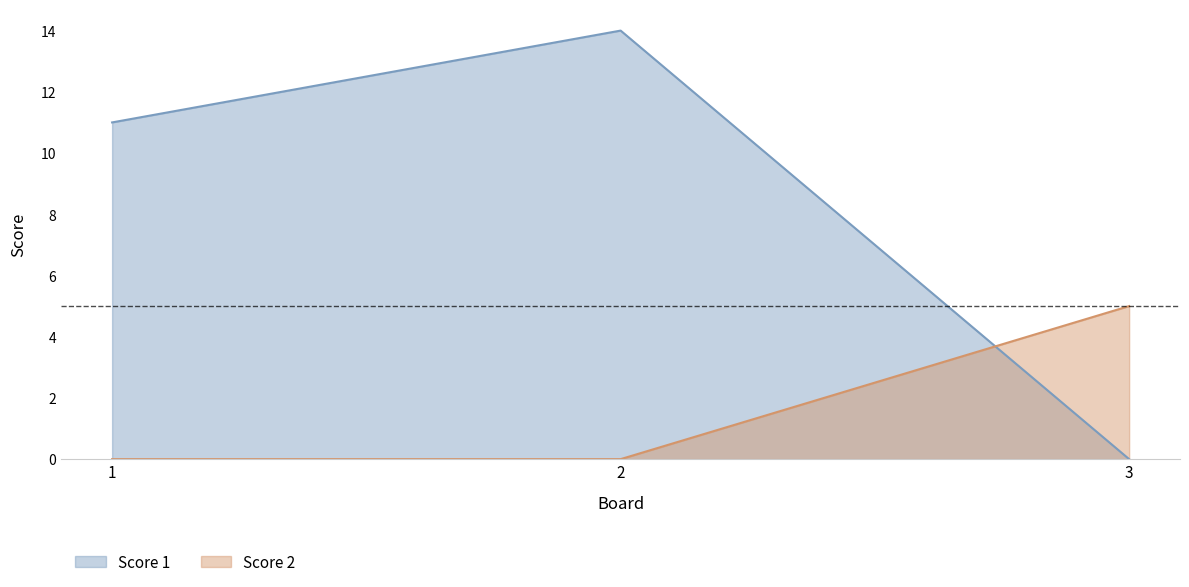

Which has a higher value, 1 or 3?

1